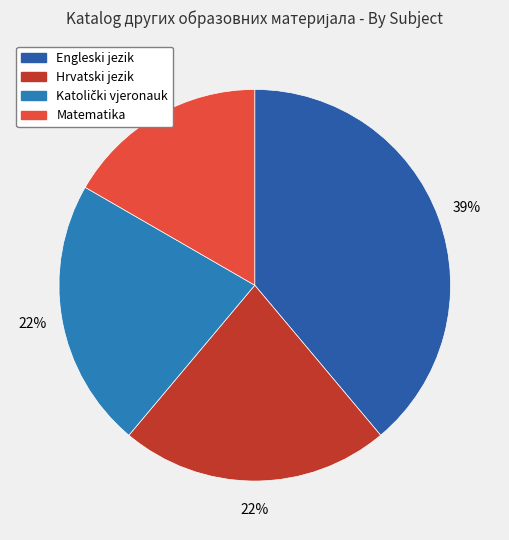

Count the number of slices in the pie.

4